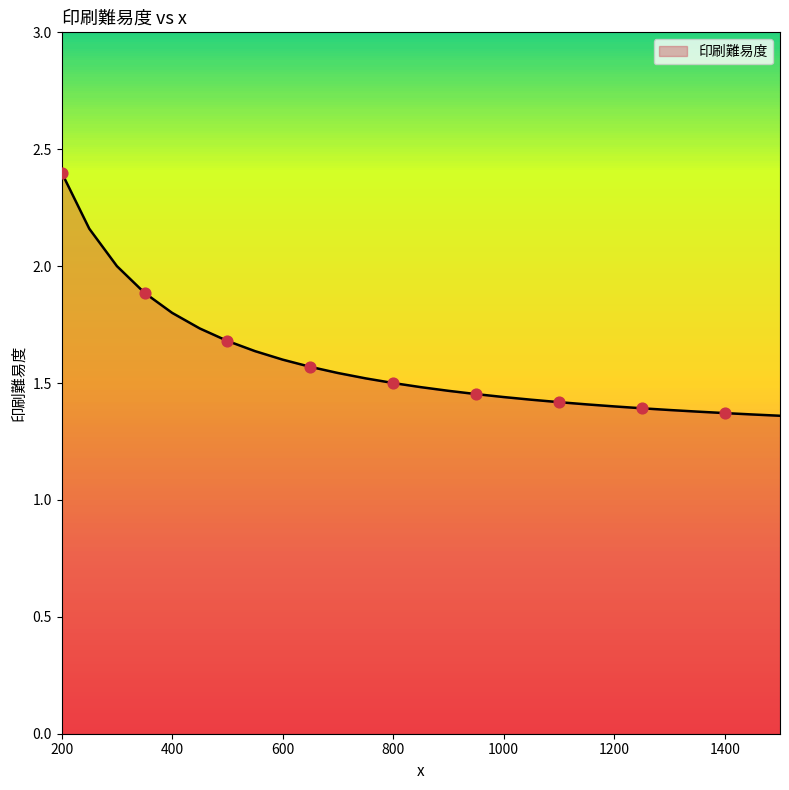

What is the difference between the maximum and minimum values?

1.0